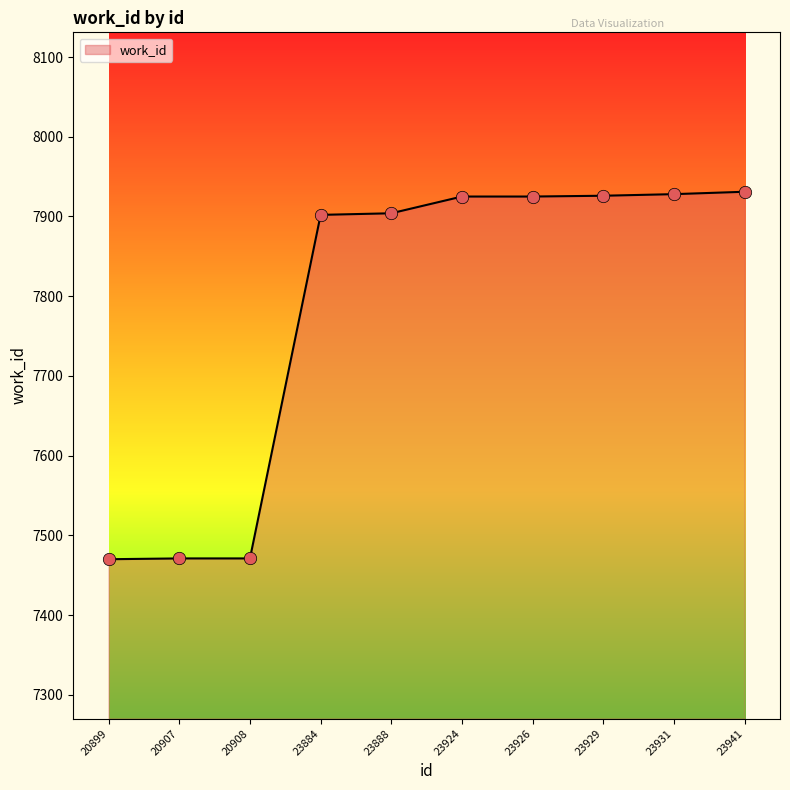

Between 20908 and 23931, which is larger?

23931